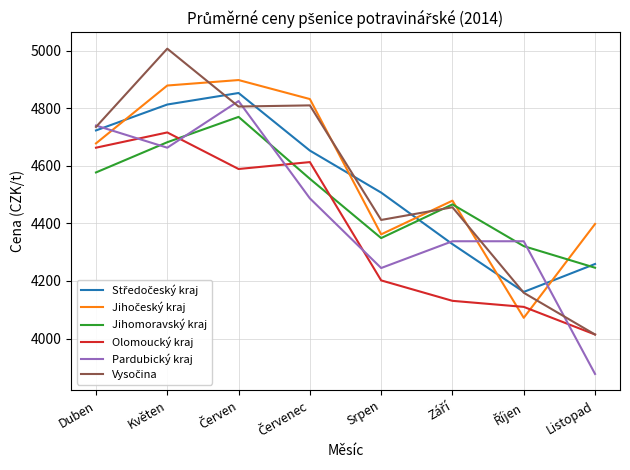

What is the maximum value shown in the chart?

5007